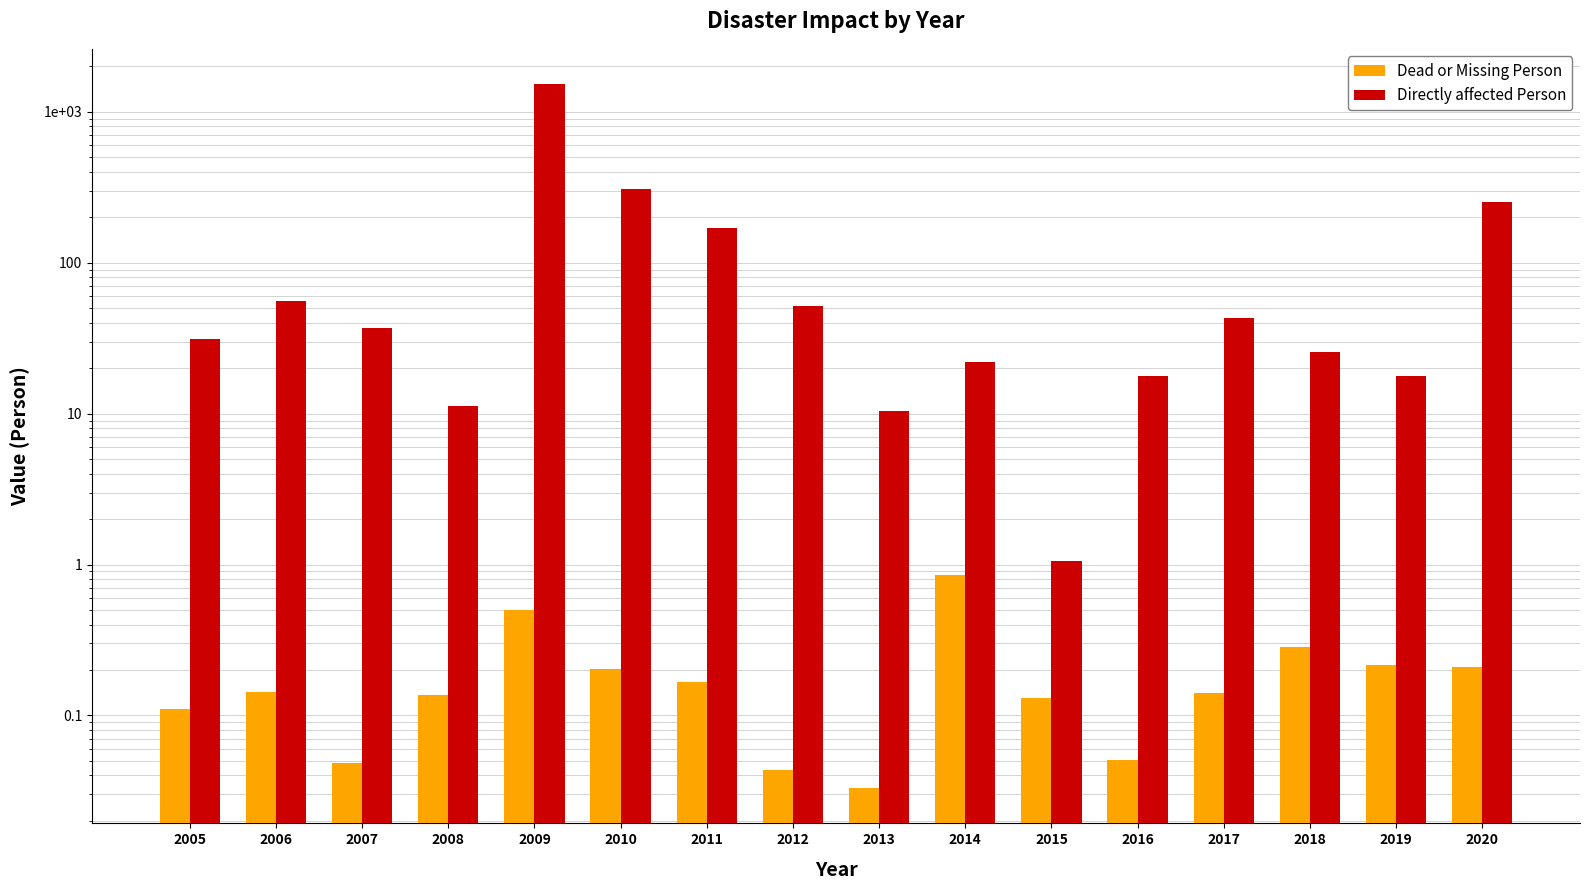

The value of Directly affected Person at 2020 is 398.8. True or false?

False